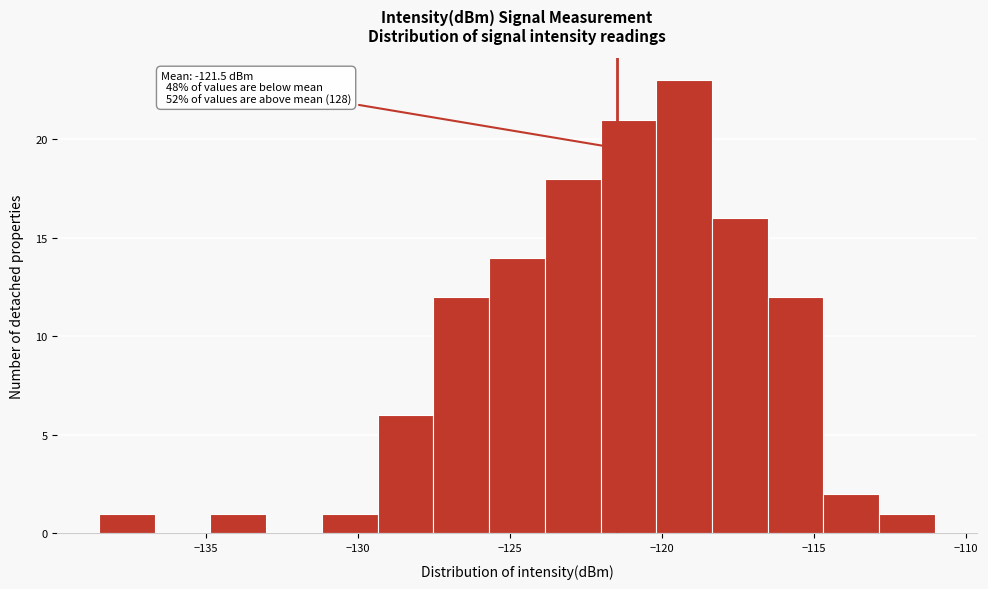

Around what value on the x-axis is the tallest bar? Give the approximate position of its centre, as read against the axis.

-119.5